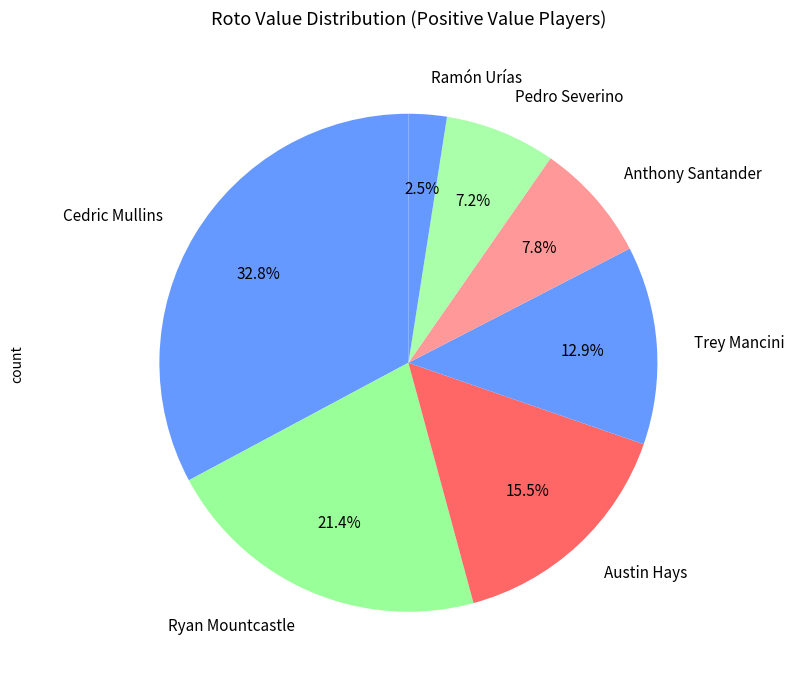

How much of the chart is everything except Pedro Severino?

92.8%